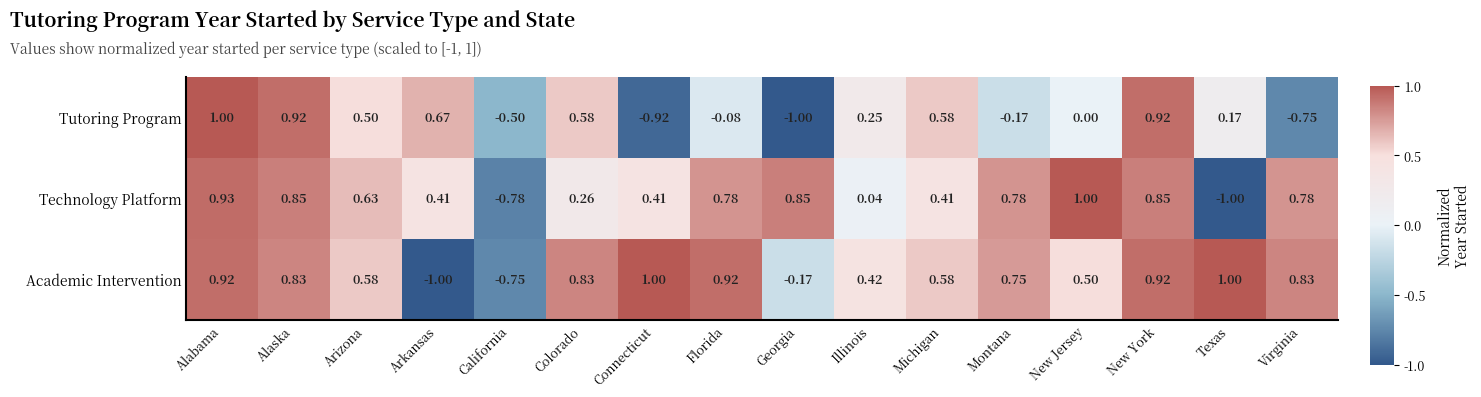

What is the smallest value displayed?

-1.0